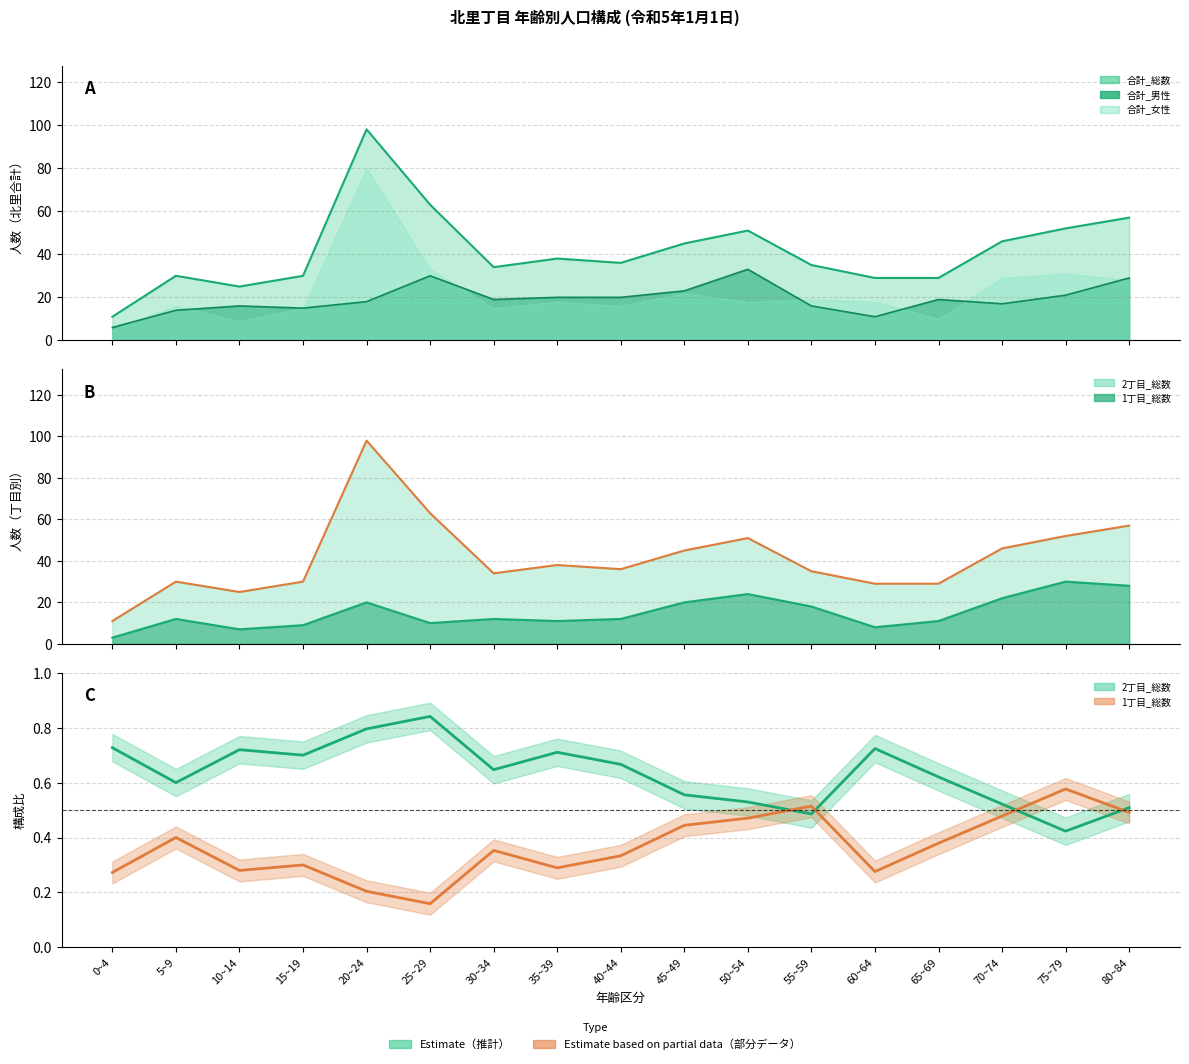

Count the number of categories in the chart.

17